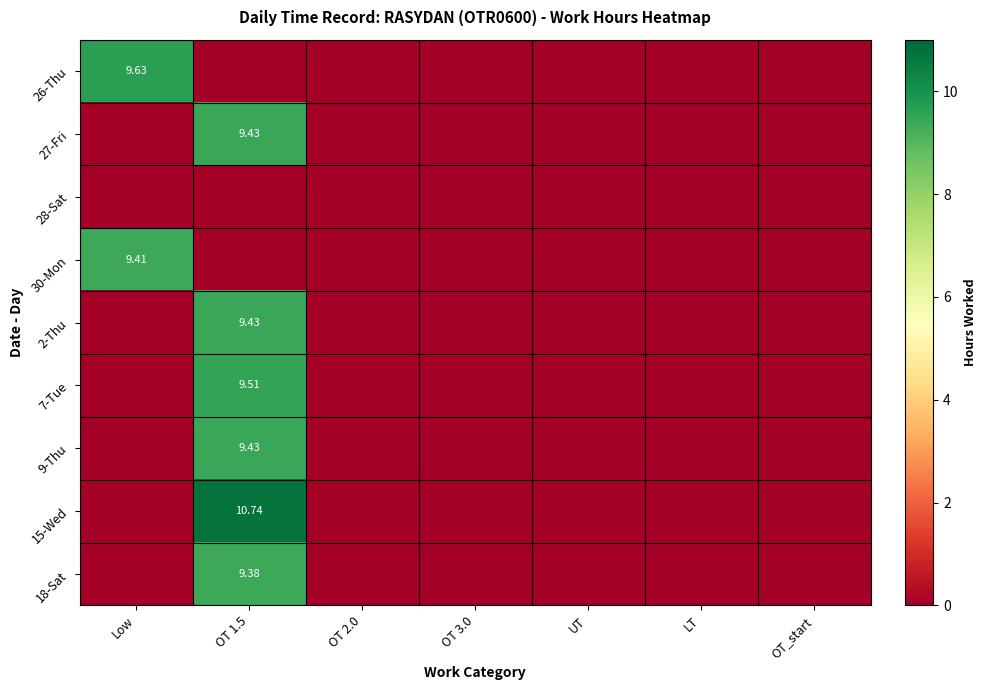

What is the sum of all 7-Tue values?

9.5